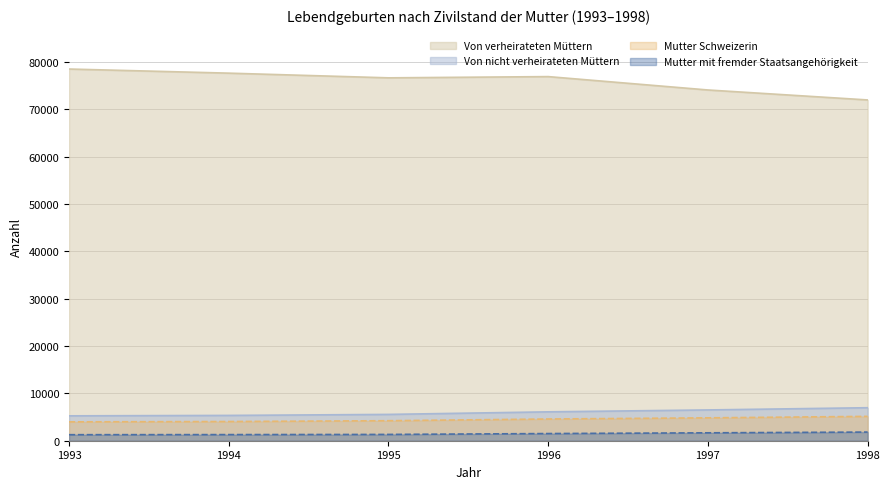

How many distinct data groups are displayed?

4